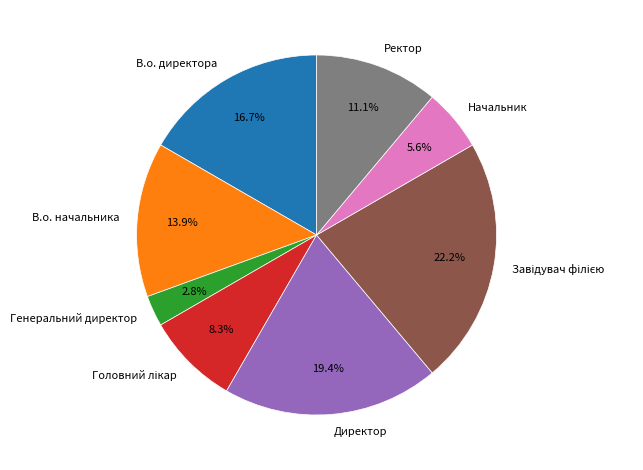

Does В.о. директора account for over 50% of the chart?

No